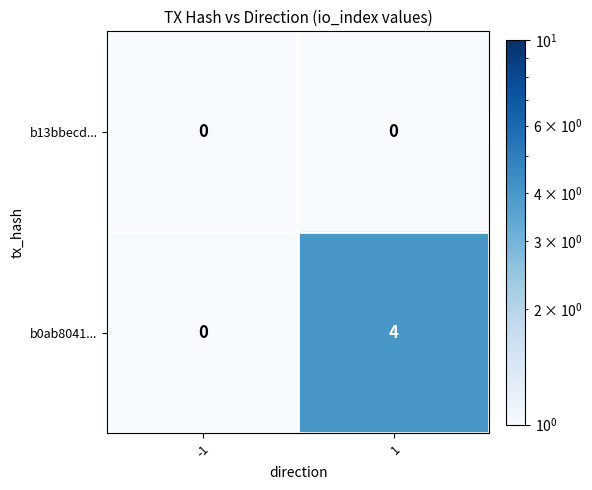

Is the value of b13bbecd... at -1 greater than the value of b0ab8041... at 1?

No